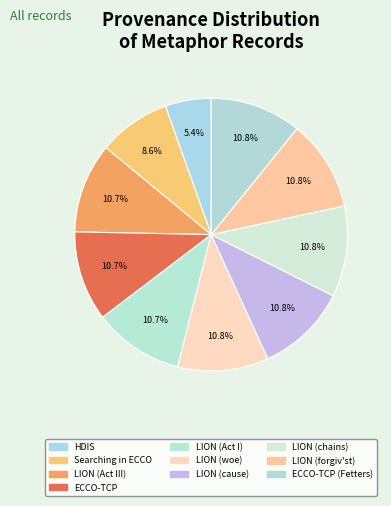

Does ECCO-TCP represent more than half of the total?

No